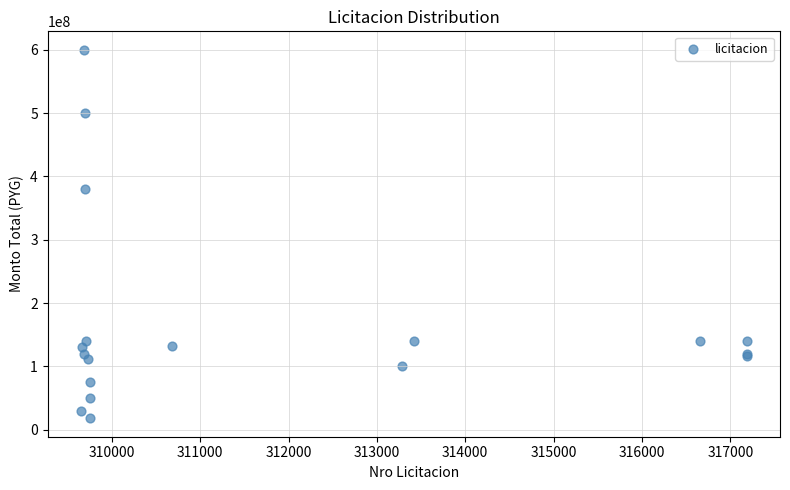

What Y value in the scatter plot is closest to 309000000?

380000000